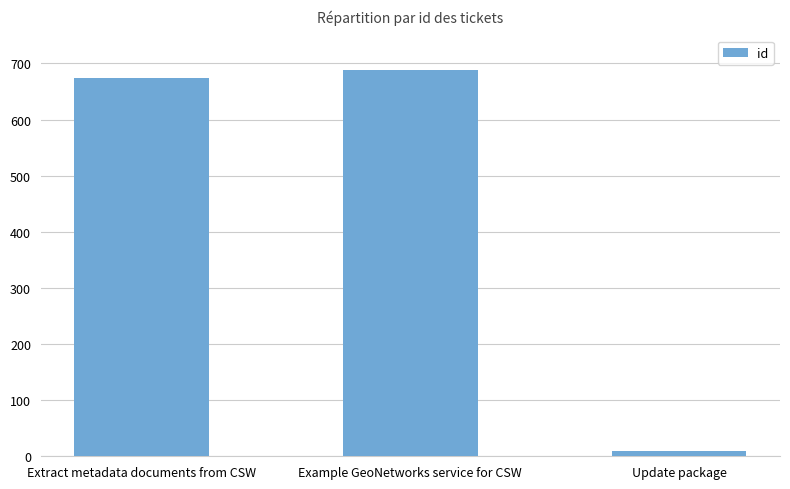

What position from the right is Example GeoNetworks service for CSW?

2